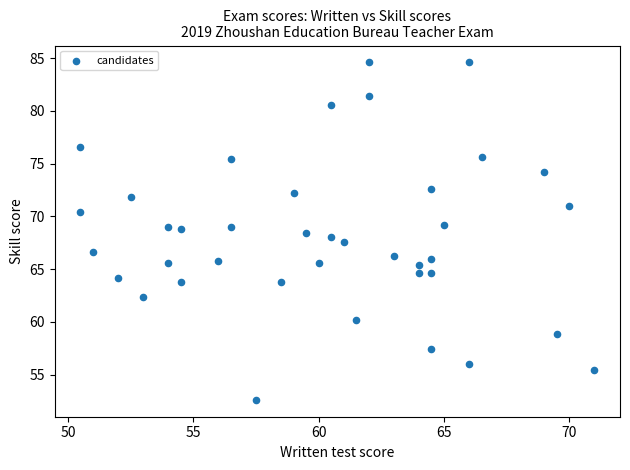

What is the range of X values (max minus min)?

20.5